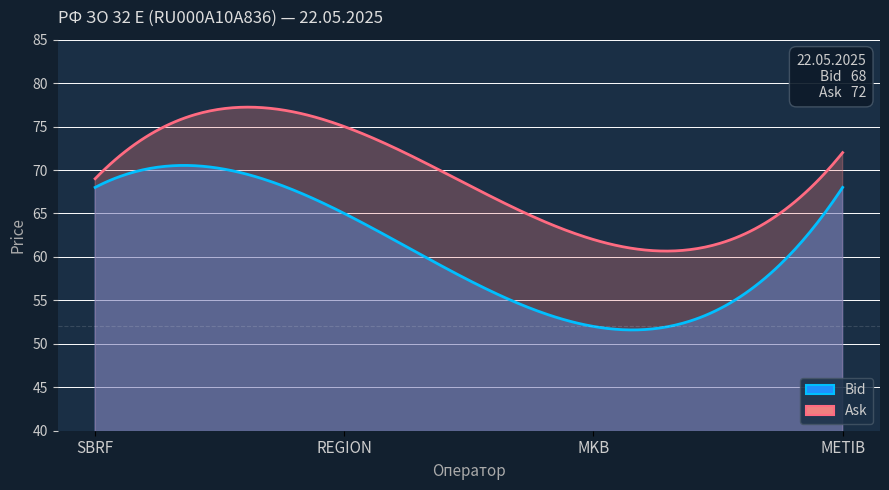

Which category has the lowest value across all series?

MKB